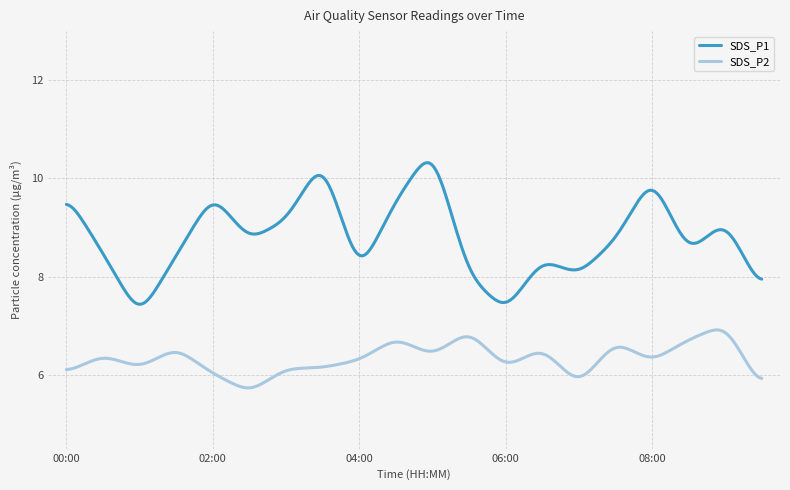

List the series in order of their peak value, highest first.

SDS_P1, SDS_P2